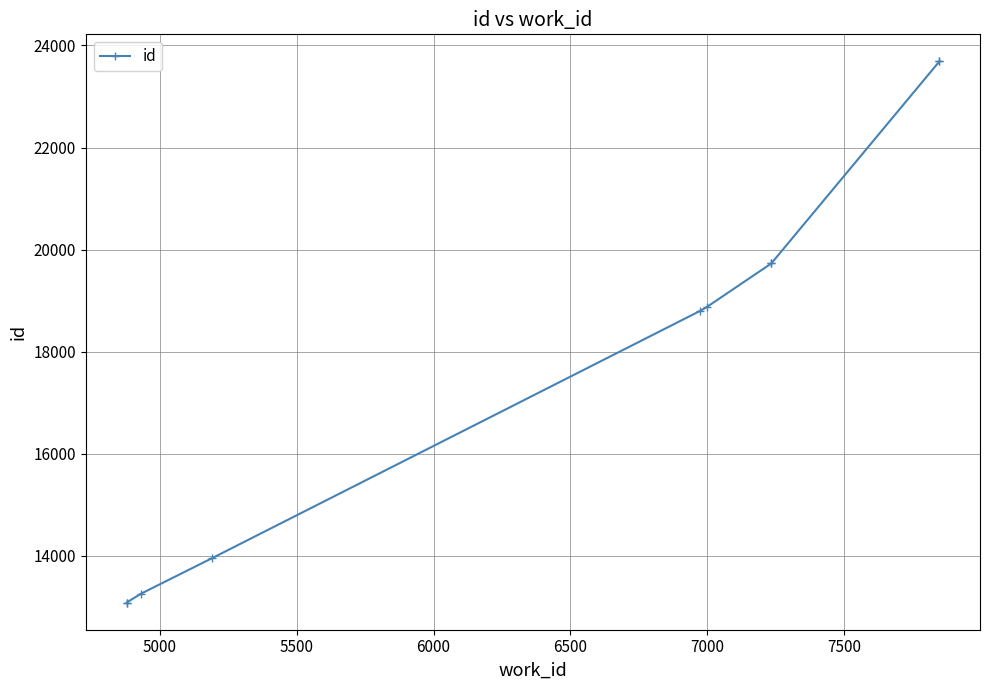

Between 7500 and 5500, which is larger?

7500